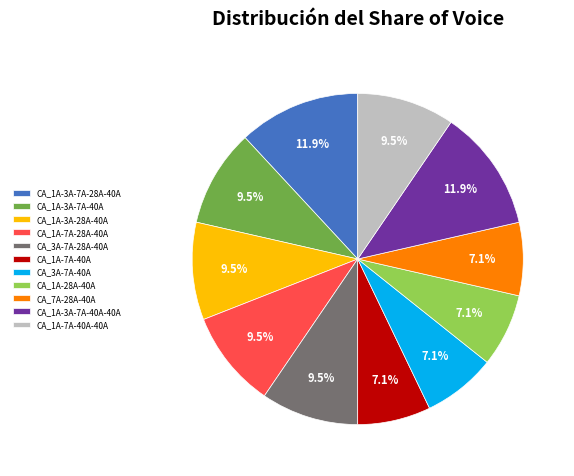

To the nearest percent, what is the combined percentage of CA_1A-7A-40A-40A and CA_3A-7A-28A-40A?

19%